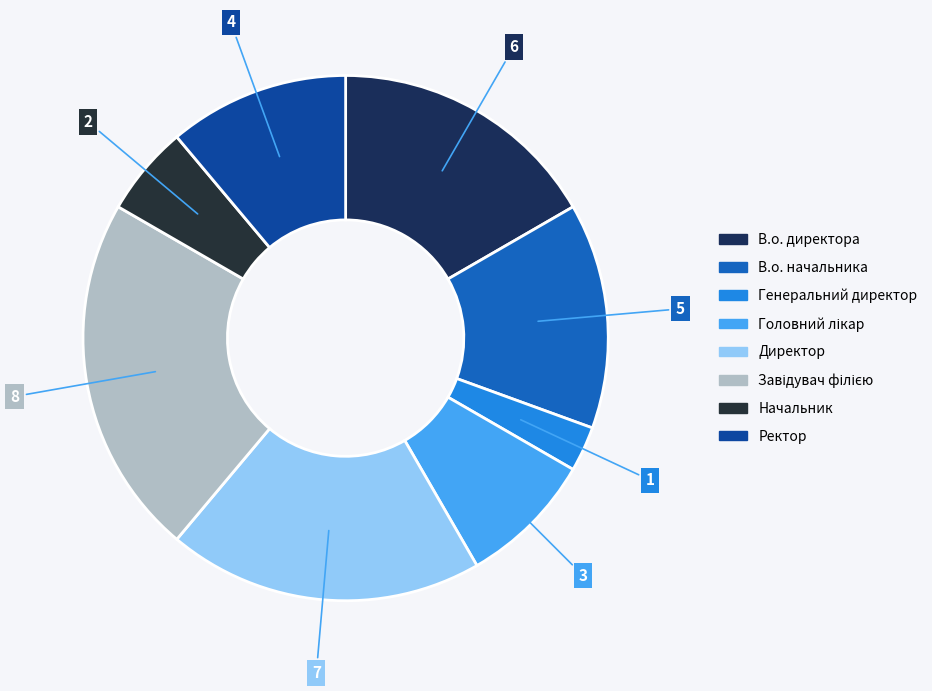

What percentage do Головний лікар and Завідувач філією together represent?

30.6%